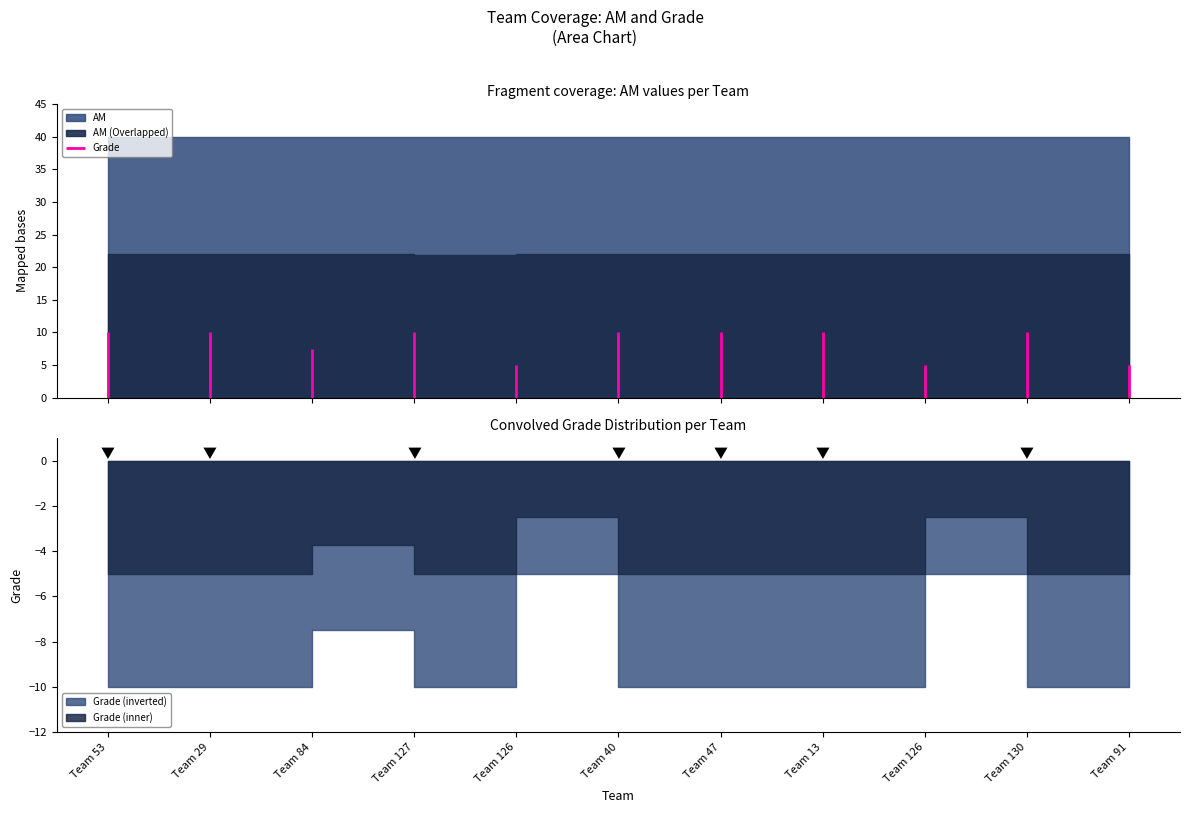

What is the difference between the maximum and minimum values?

10